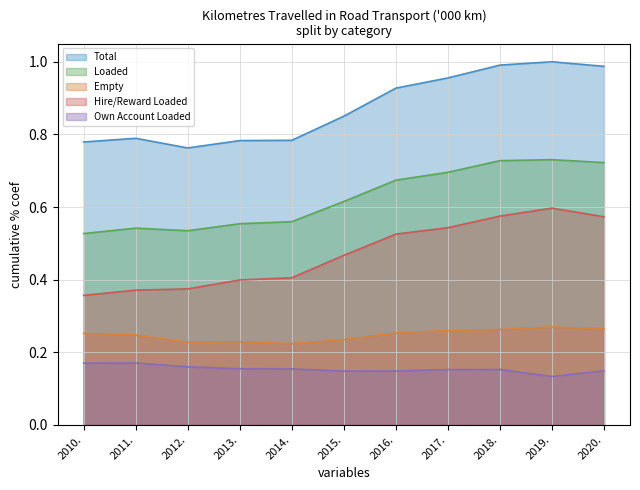

Which series changed the most between 2013. and 2017.?

Total